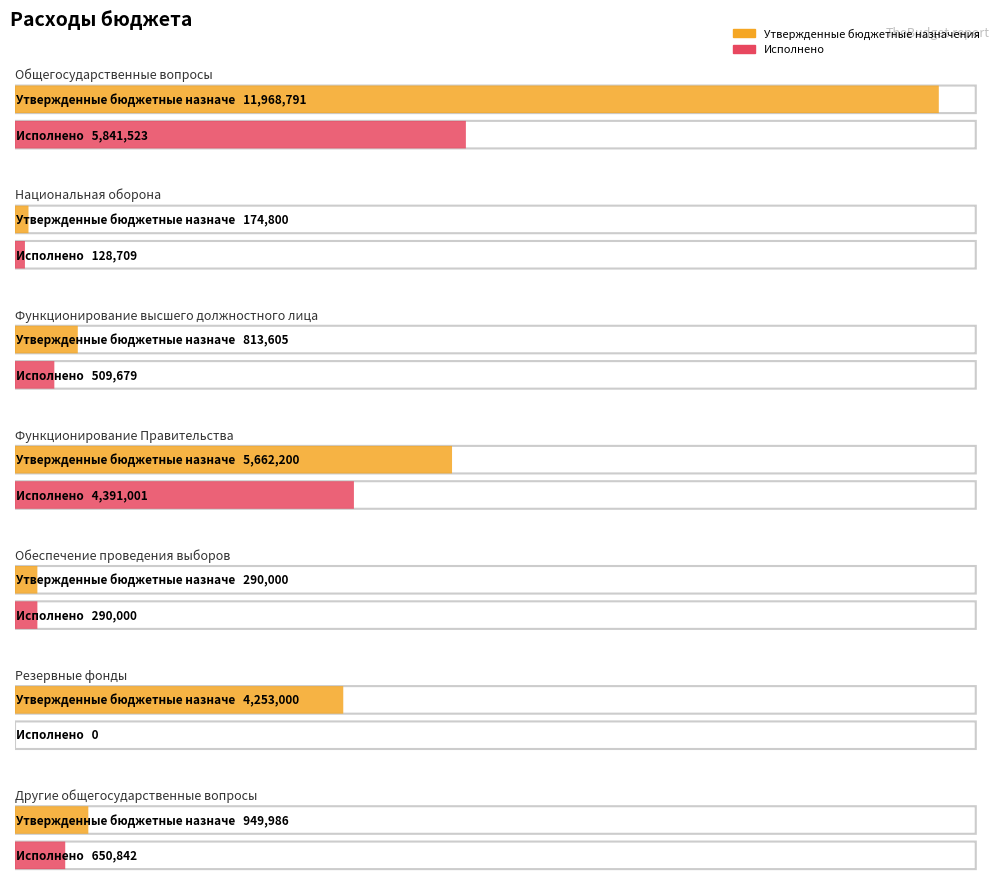

True or false: Утвержденные бюджетные назначения and Исполнено cross at least once.

False